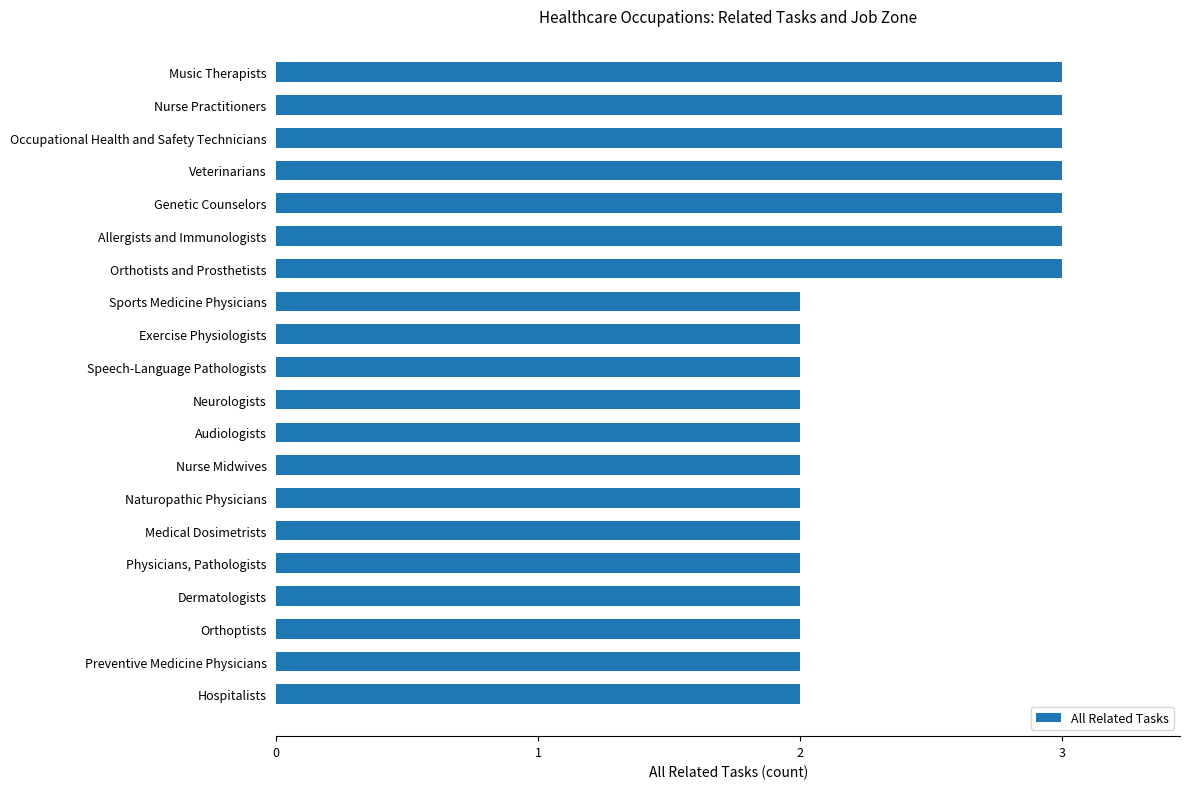

Between Speech-Language Pathologists and Allergists and Immunologists, which is larger?

Allergists and Immunologists